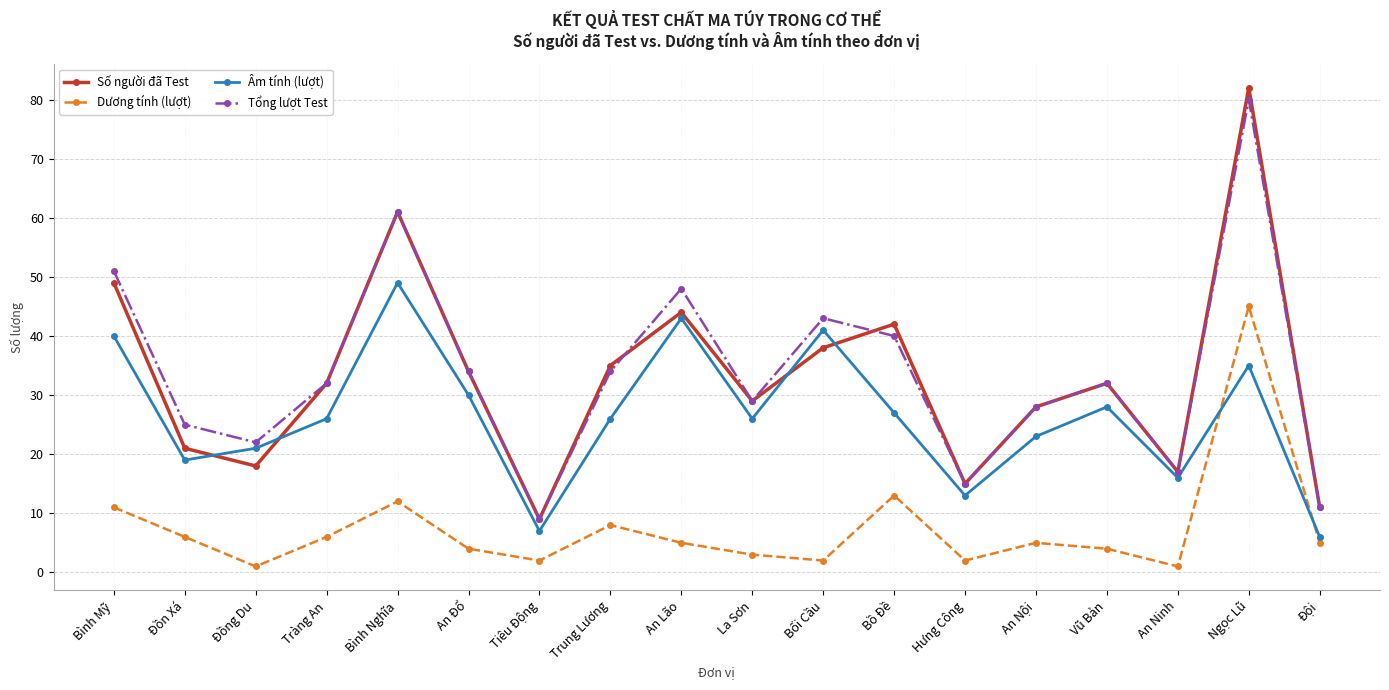

The value of Dương tính (lượt) at Đội is 5. True or false?

True